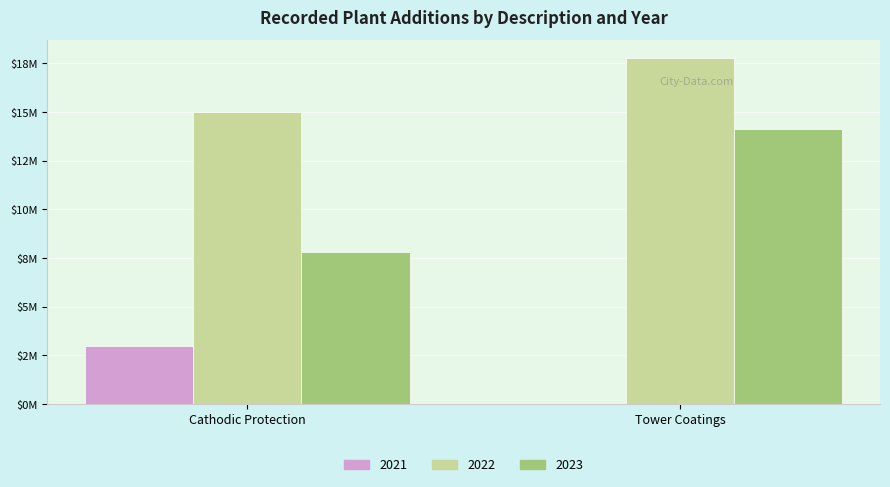

The value of 2022 at Cathodic Protection is 9546047.2. True or false?

False